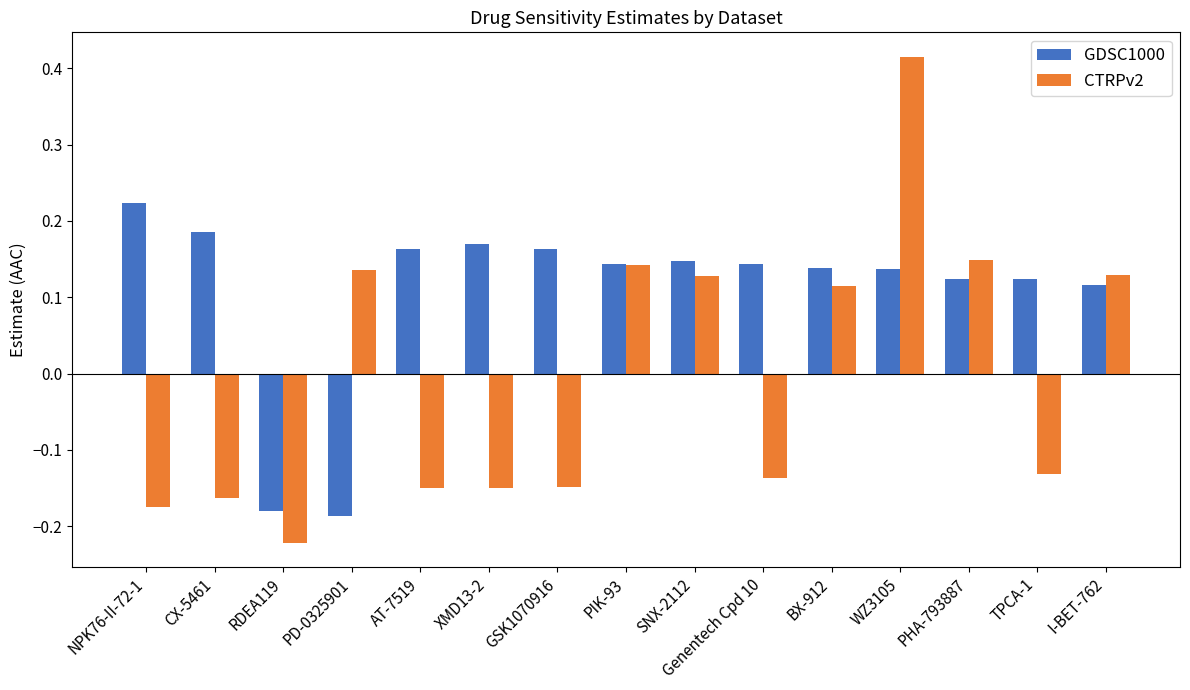

How many negative values does the GDSC1000 series have?

2